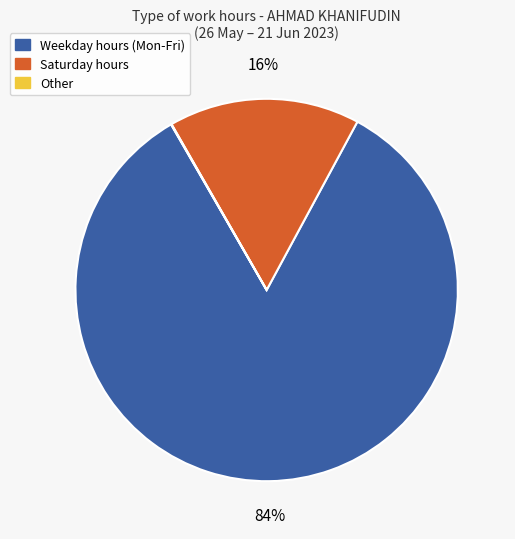

Which category has the biggest portion of the pie?

Weekday hours (Mon-Fri)